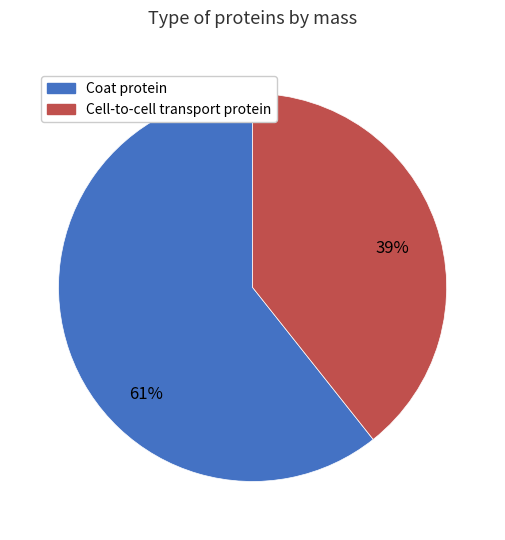

How many slices are in this pie chart?

2